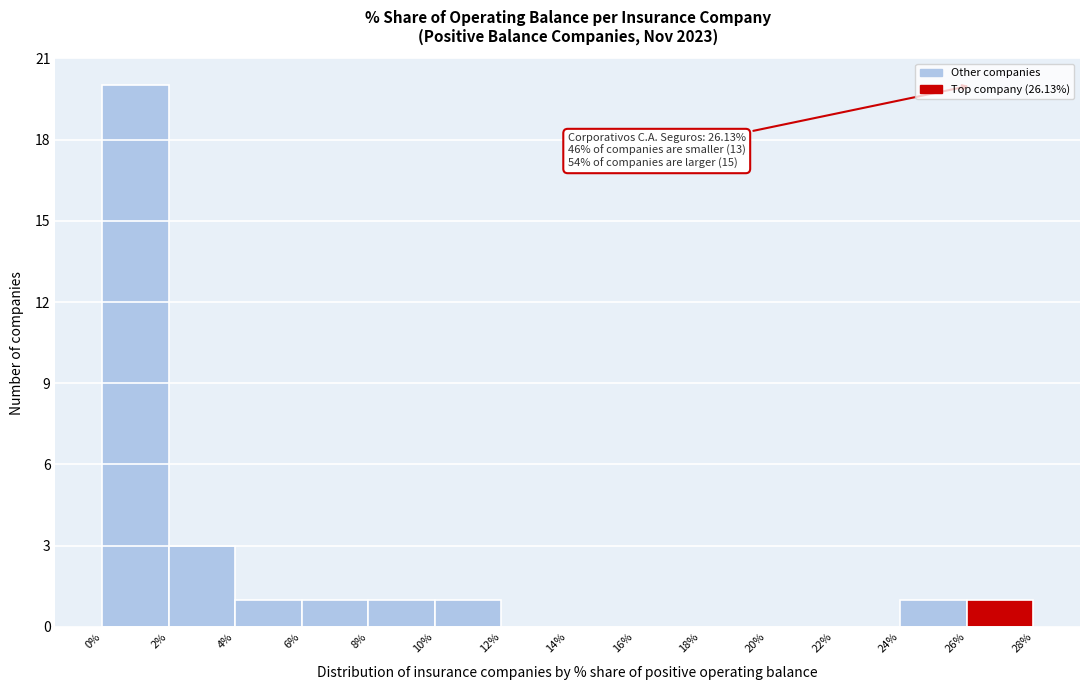

Over which range of the x-axis is the bar tallest?

0% to 2%